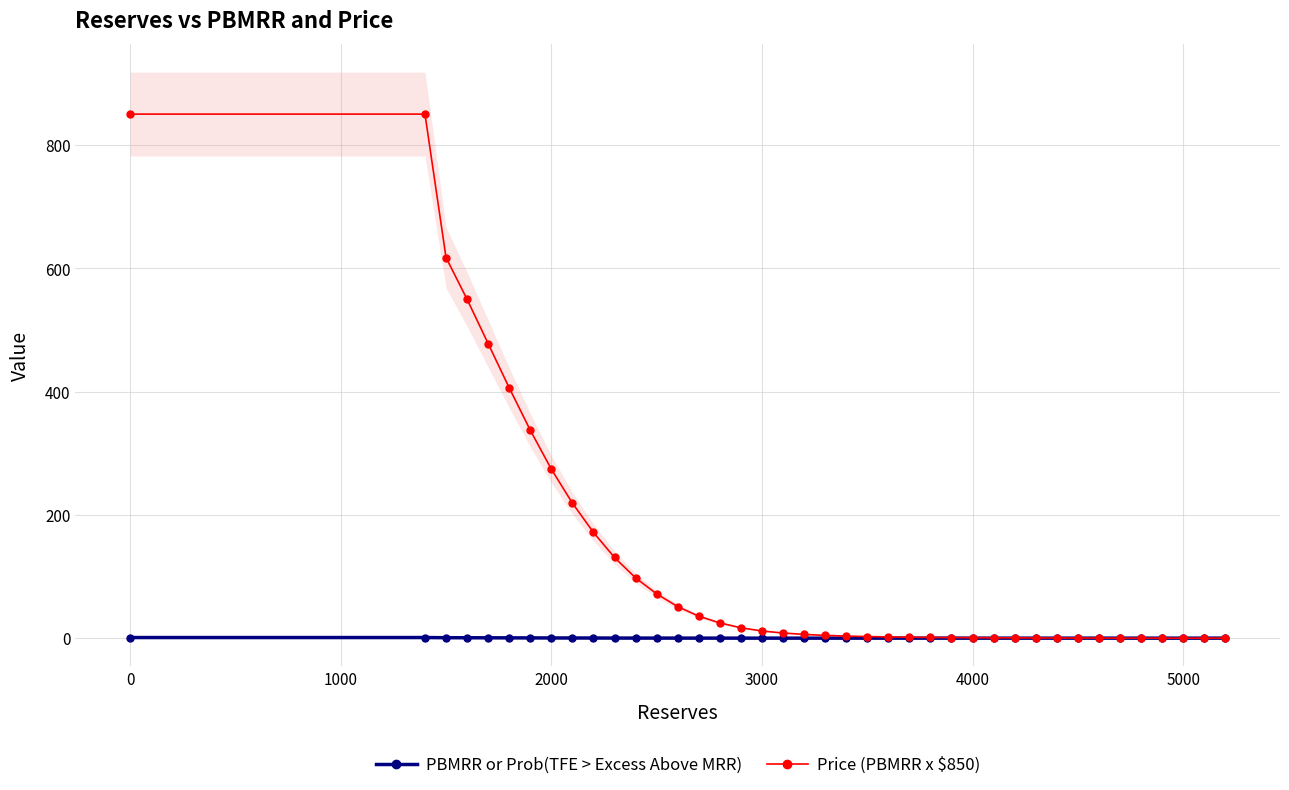

The Price (PBMRR x $850) series shows 165.6 at 2000. True or false?

False